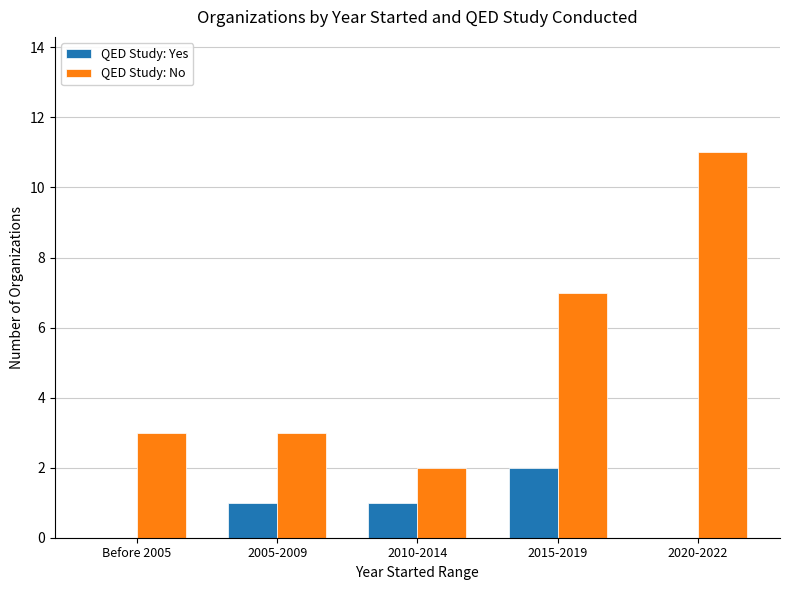

Which series has the largest total across all categories?

QED Study: No